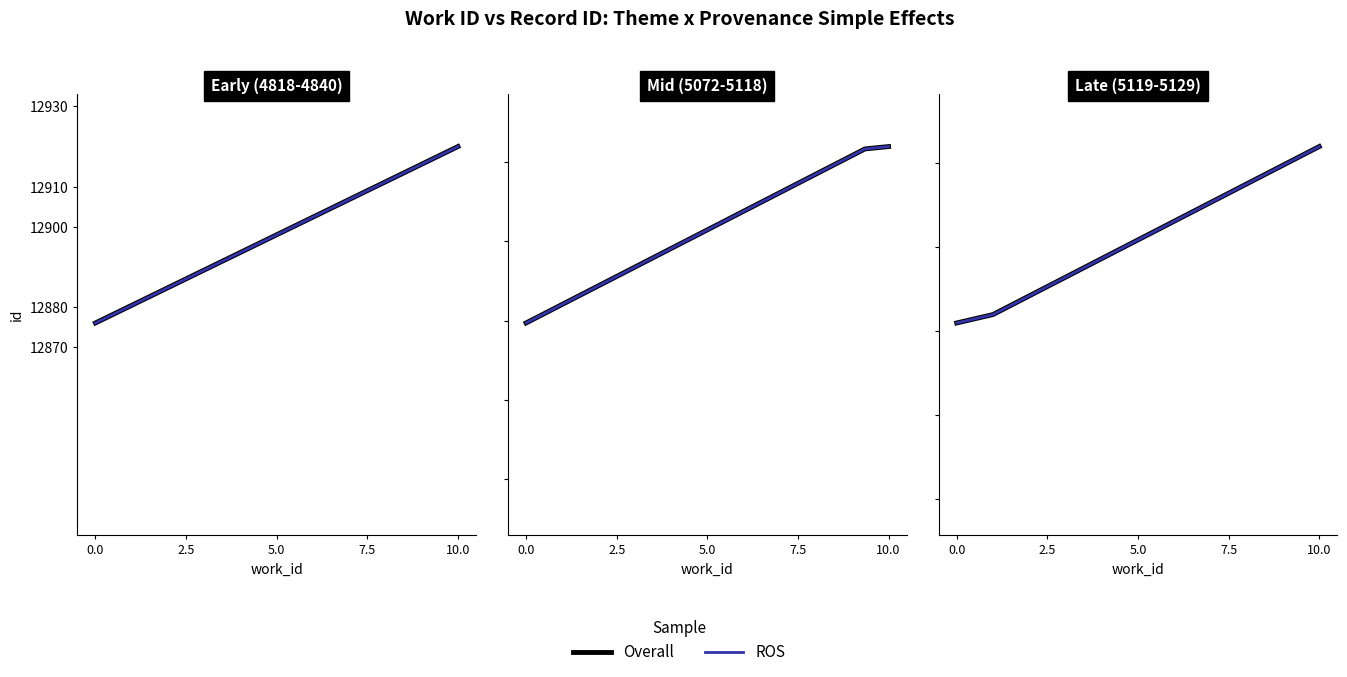

What position from the left is 0.0?

1